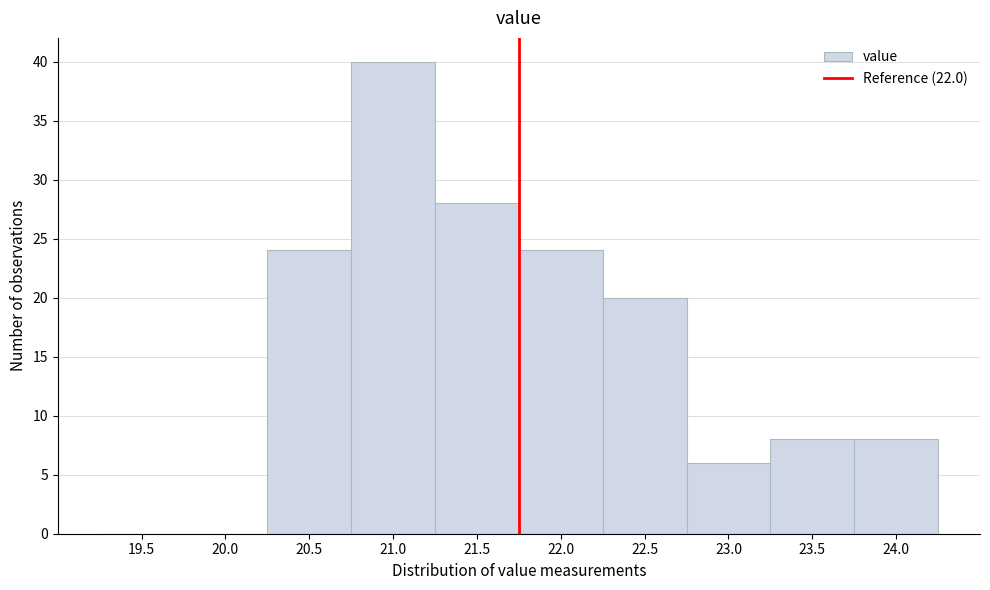

Reading left to right, extract all data points from this chart.

19.5=0	20.0=0	20.5=24	21.0=40	21.5=28	22.0=24	22.5=20	23.0=6	23.5=8	24.0=8